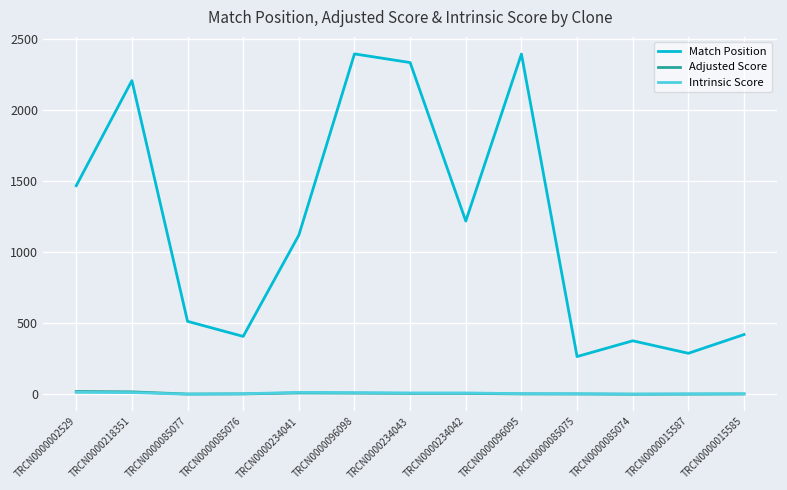

Is it true that Match Position equals 422.0 at TRCN0000015585?

True